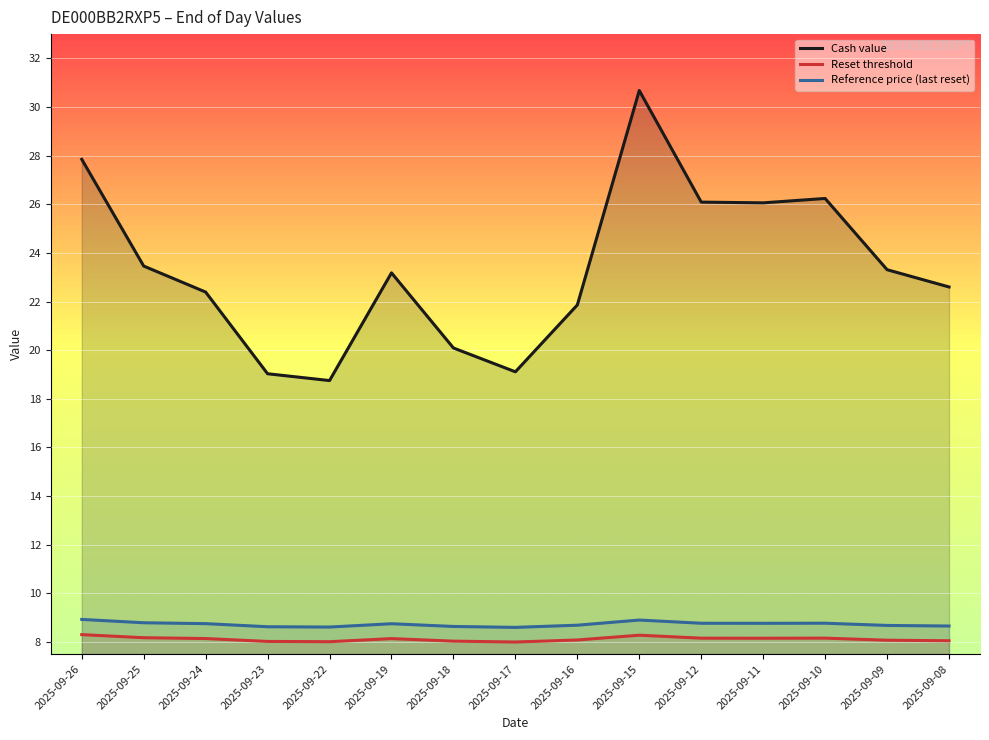

What is the difference between the Cash value values at 2025-09-24 and 2025-09-17?

3.3